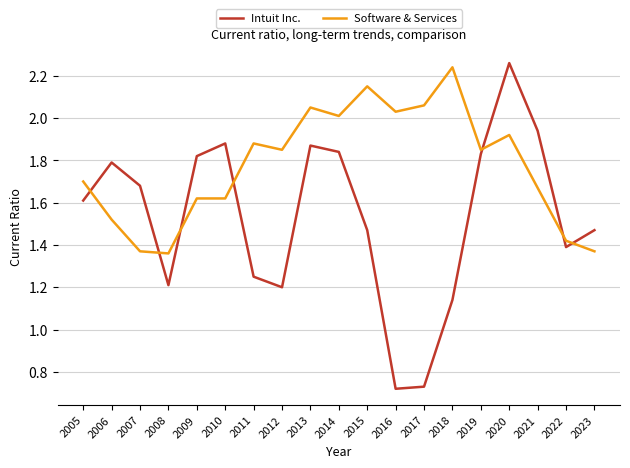

Between which two adjacent categories do Software & Services and Intuit Inc. first intersect?

2005 and 2006